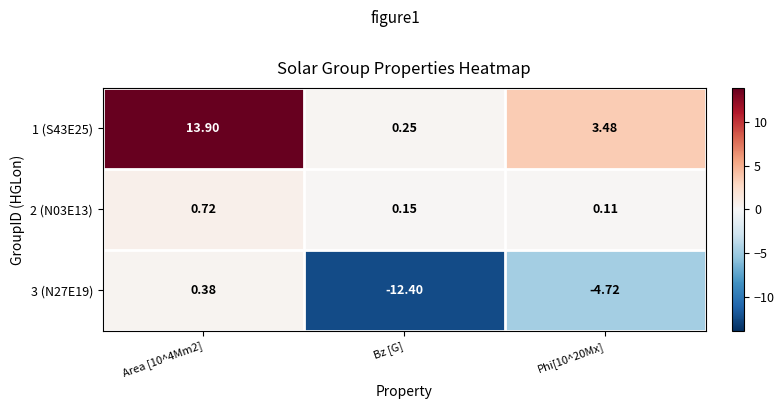

At which category does the chart reach its minimum across all series?

Bz [G]